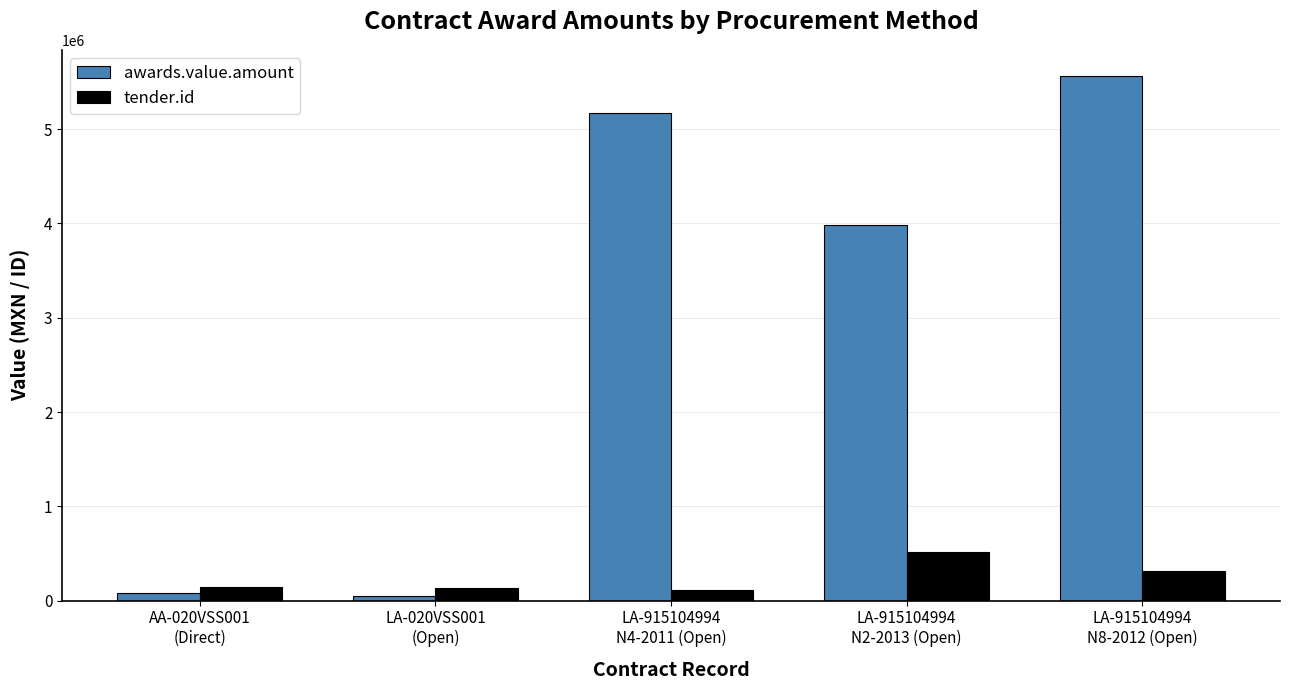

Read the awards.value.amount value at LA-020VSS001
(Open).

45000.0